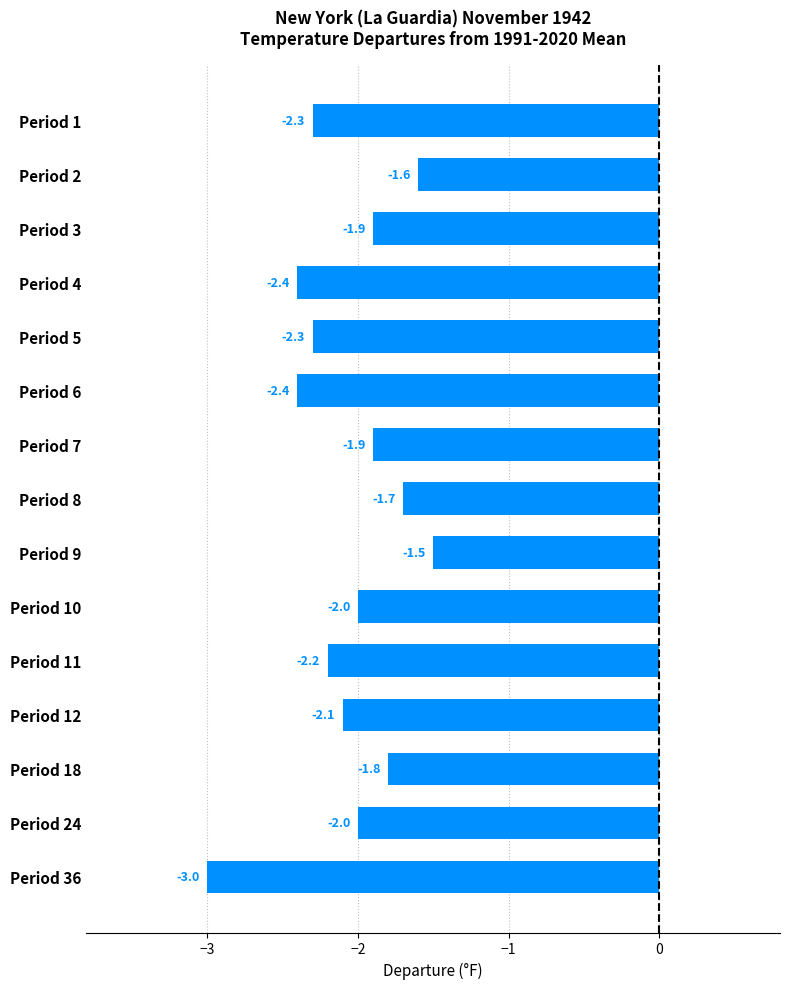

The value at Period 1 is -2.3. True or false?

True